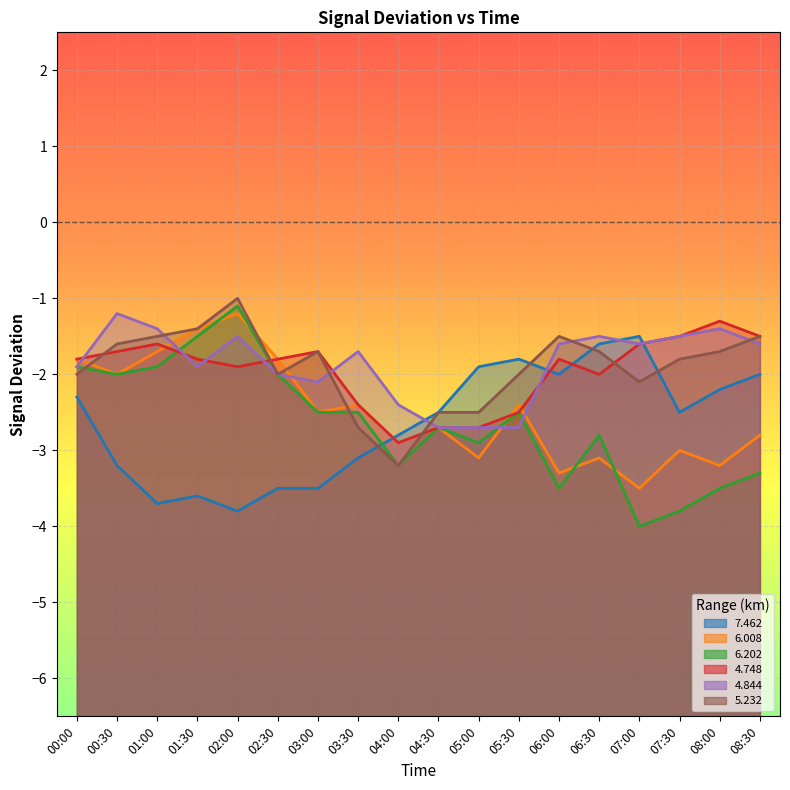

True or false: 6.008 and 4.844 cross at least once.

True